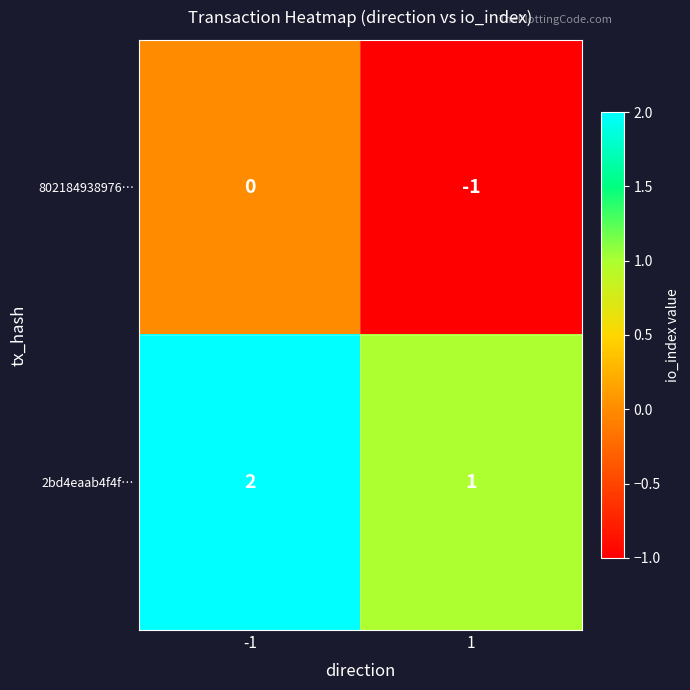

The 802184938976… series shows 1 at -1. True or false?

False